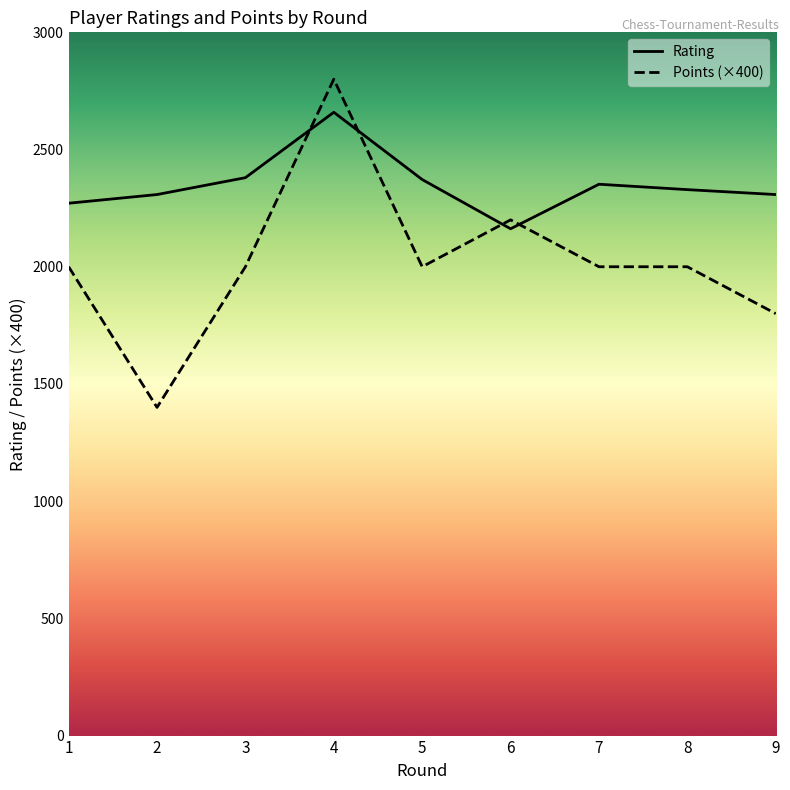

At which label does Rating reach its peak?

4